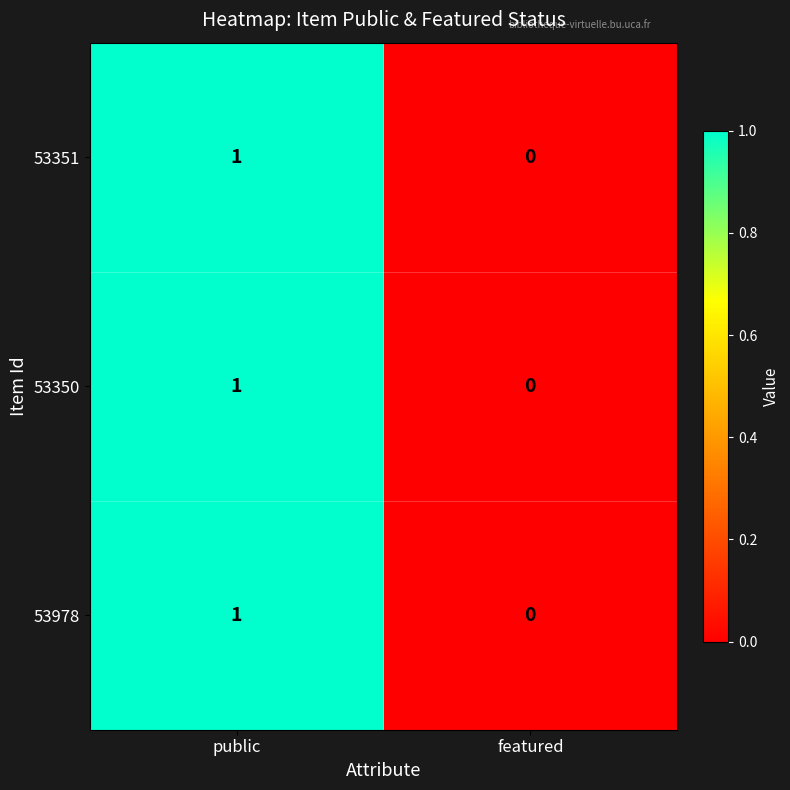

How many data points in 53350 are less than 1?

1